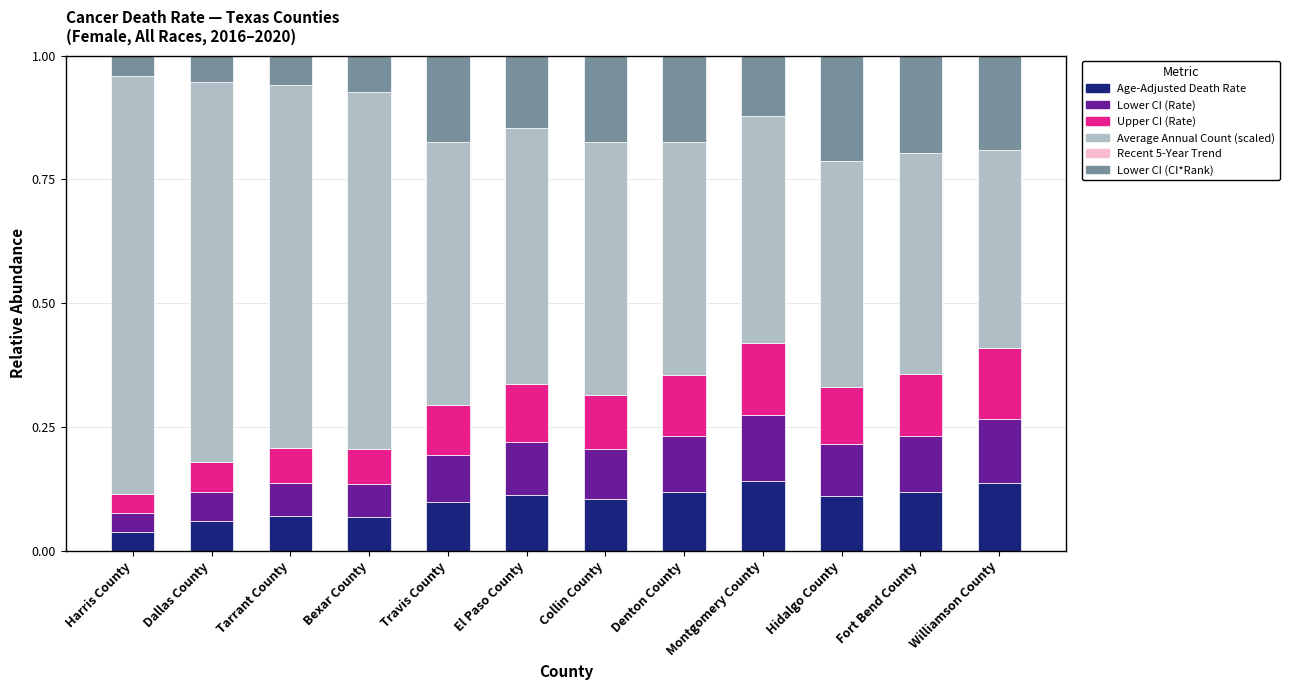

At which label does Lower CI (Rate) reach its peak?

Montgomery County